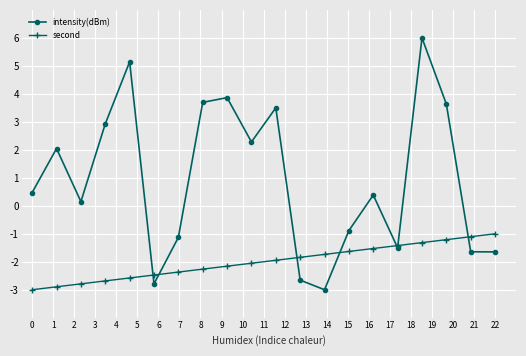

What is the smallest value displayed?

-3.0